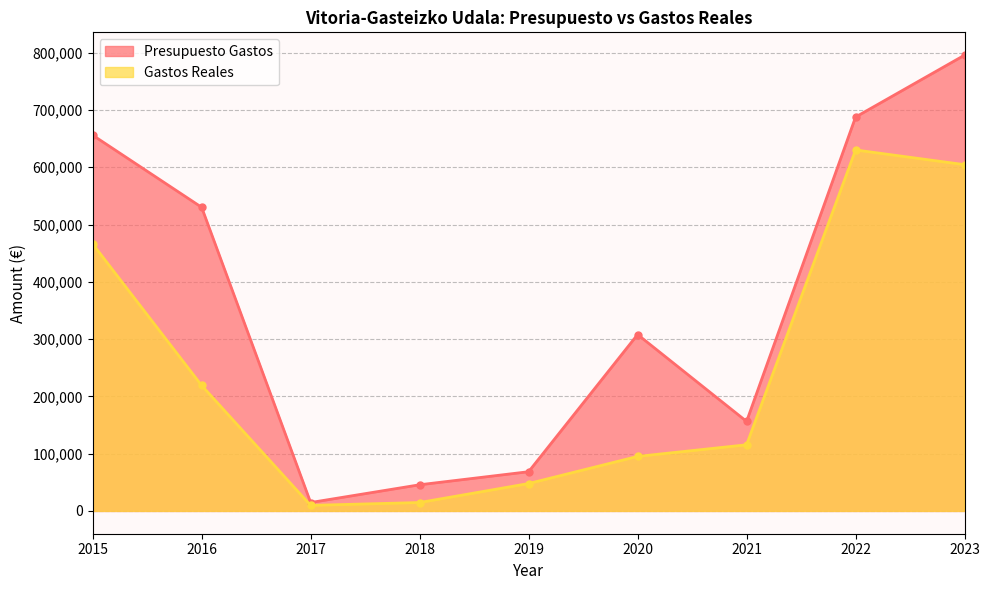

Which has a higher value, 2022 or 2019?

2022